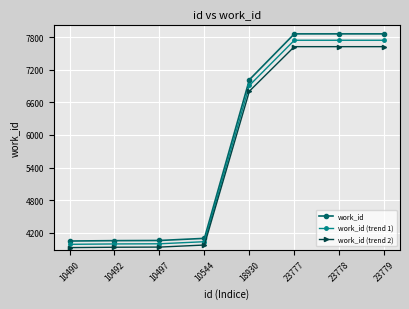

What is the lowest value of the work_id (trend 2) series?

3923.7